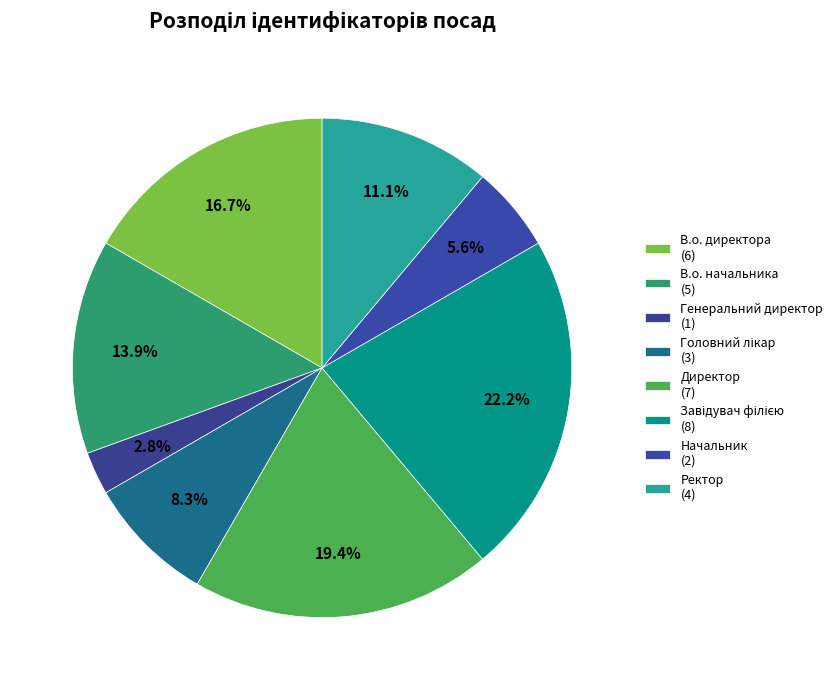

Which has a higher value, Завідувач філією or В.о. директора?

Завідувач філією